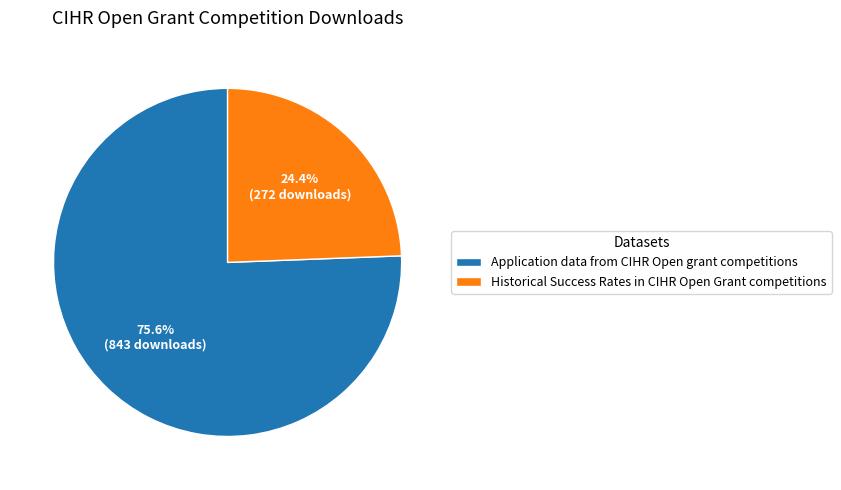

What portion of the pie excludes Application data from CIHR Open grant competitions?

24.4%